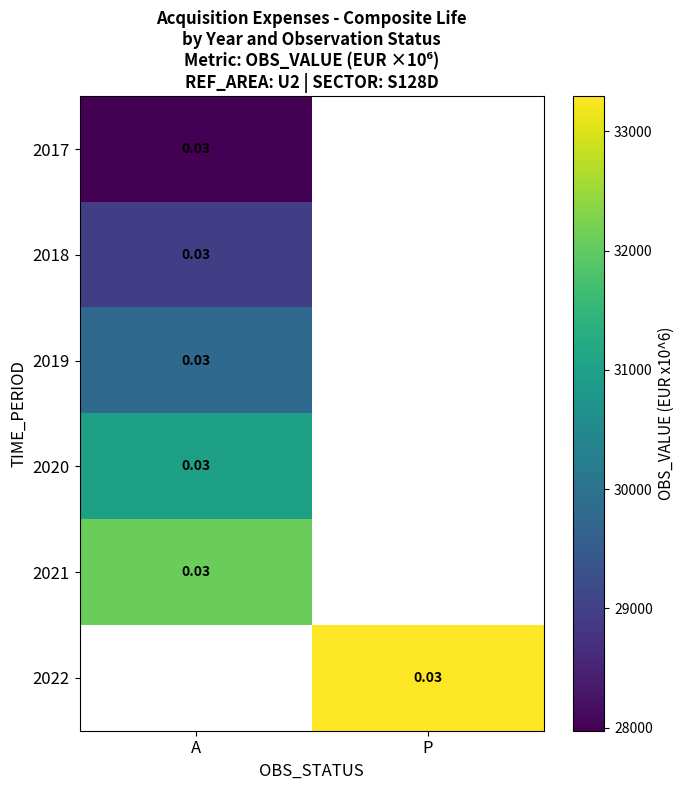

How many distinct data groups are displayed?

6